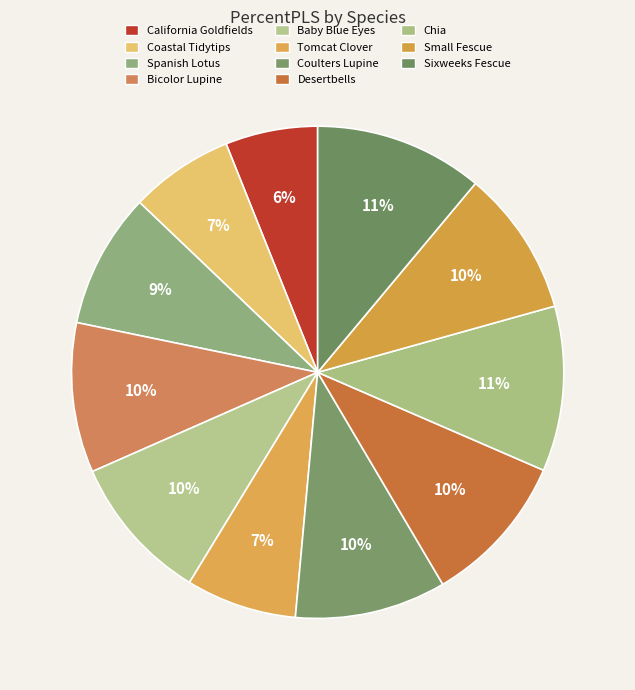

Which category has the smallest portion of the pie?

California Goldfields